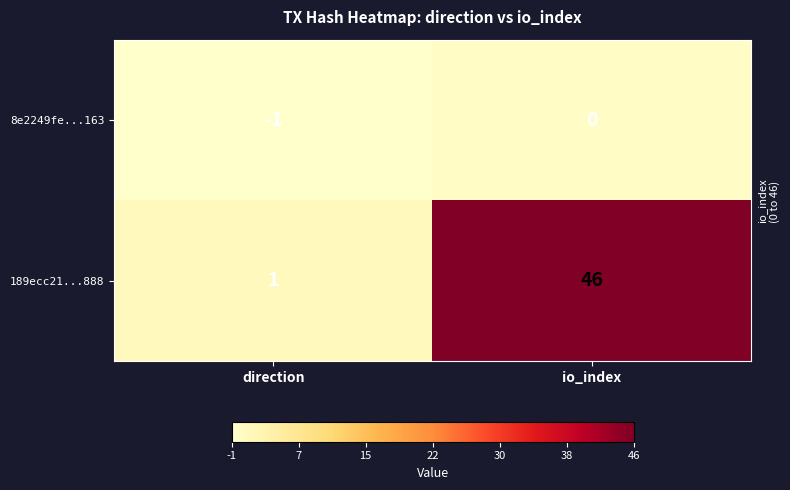

How many data points does each series have?

2